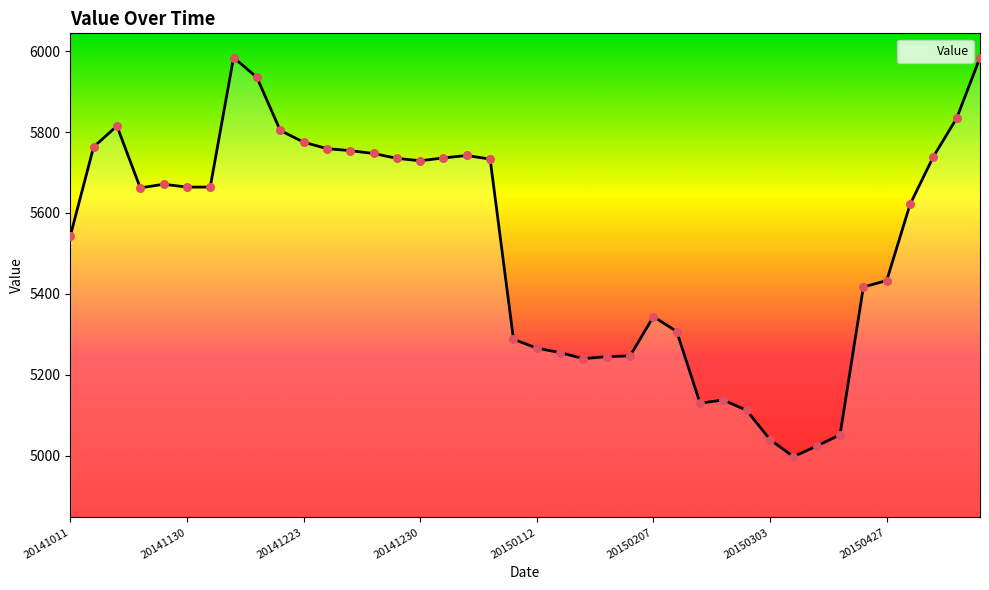

What is the difference between the maximum and minimum values?

986